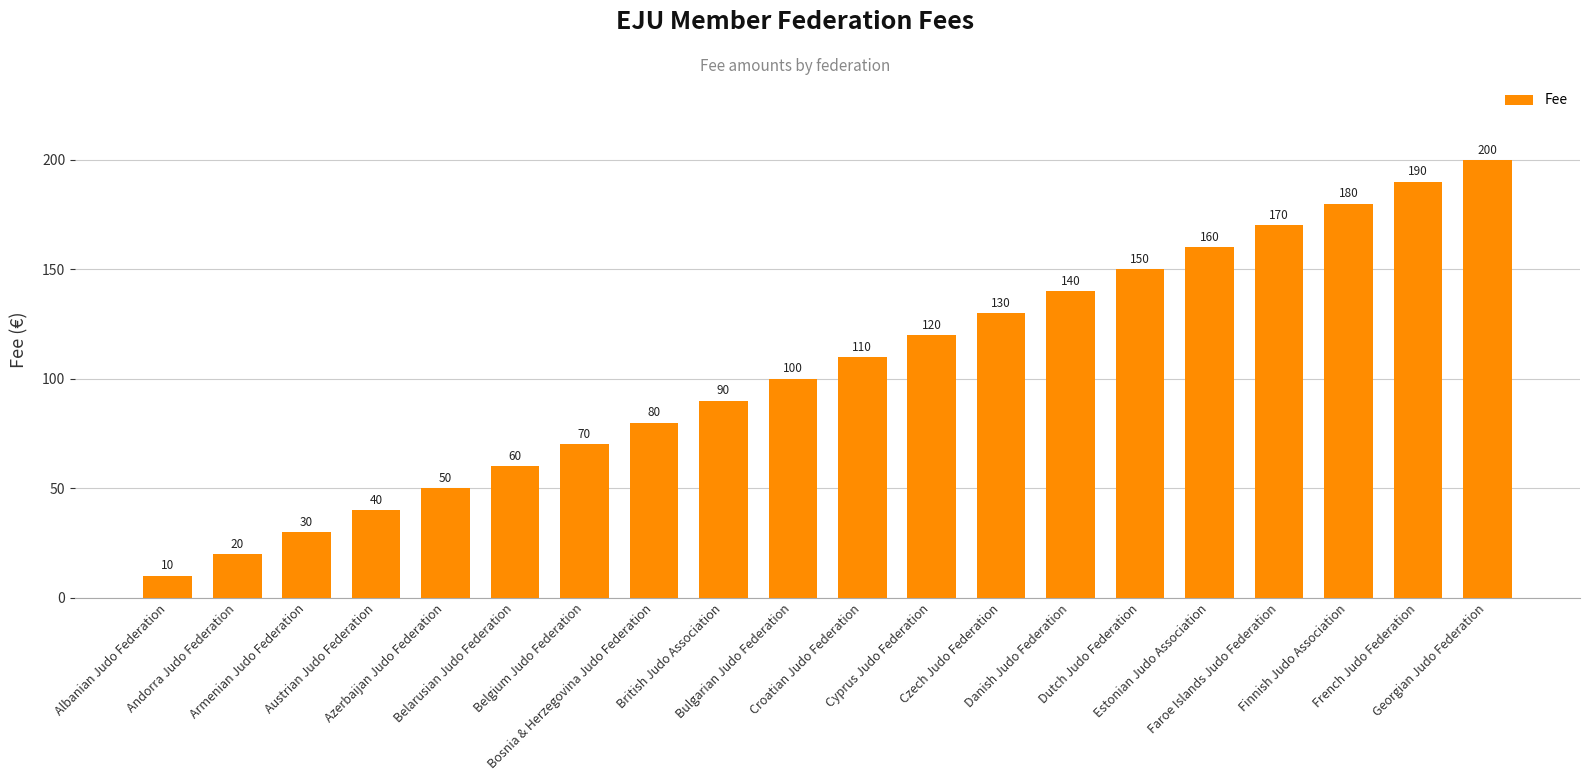

Is it true that the value at Albanian Judo Federation is 10?

True